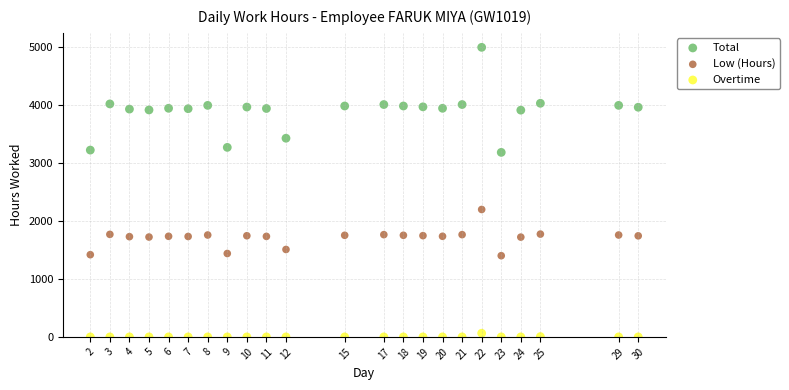

Across all data points, what is the range of Y values (max minus min)?

5000.0